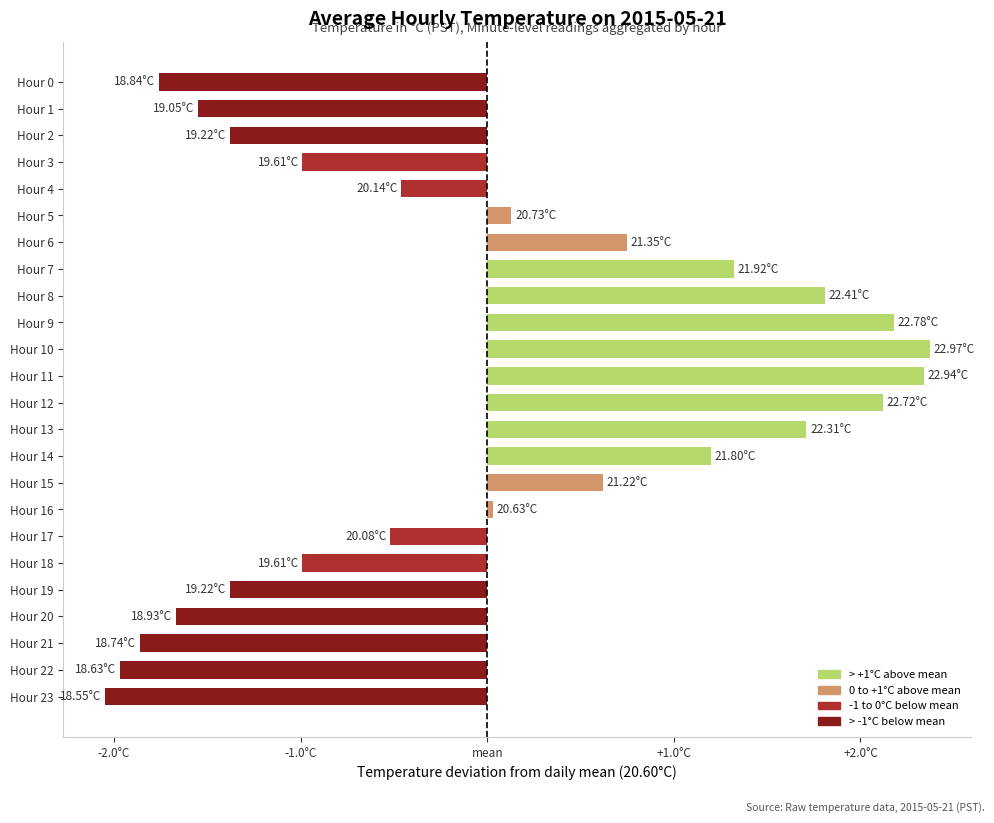

Does the chart contain stacked bars?

No